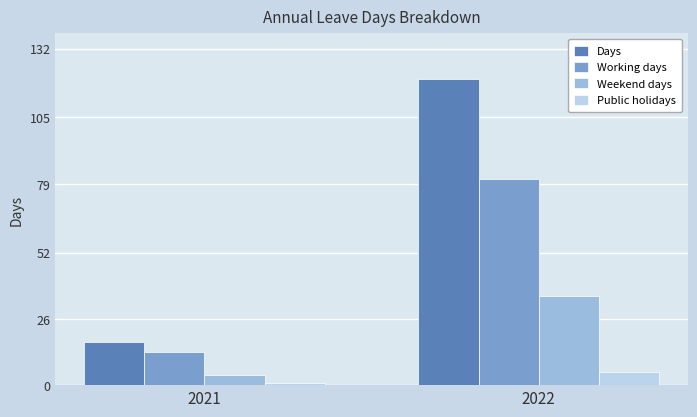

What is the average value of the Public holidays series?

3